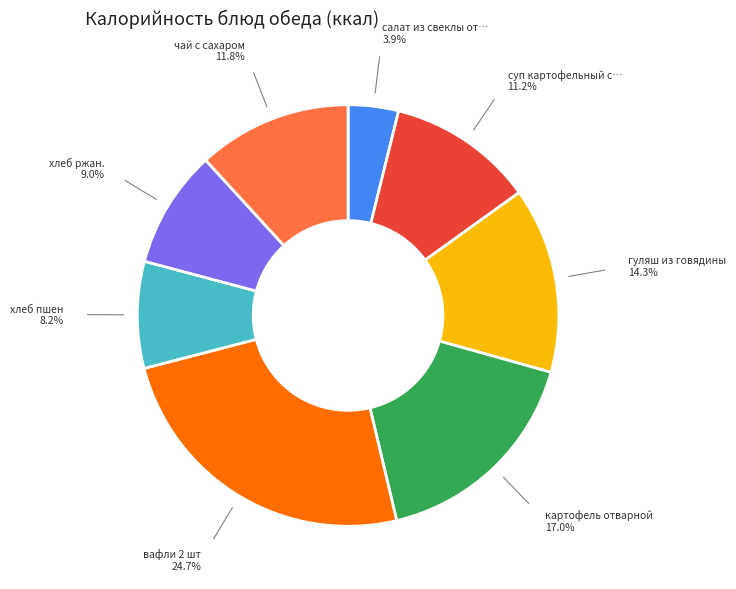

Is there any slice that represents more than half of the pie?

No